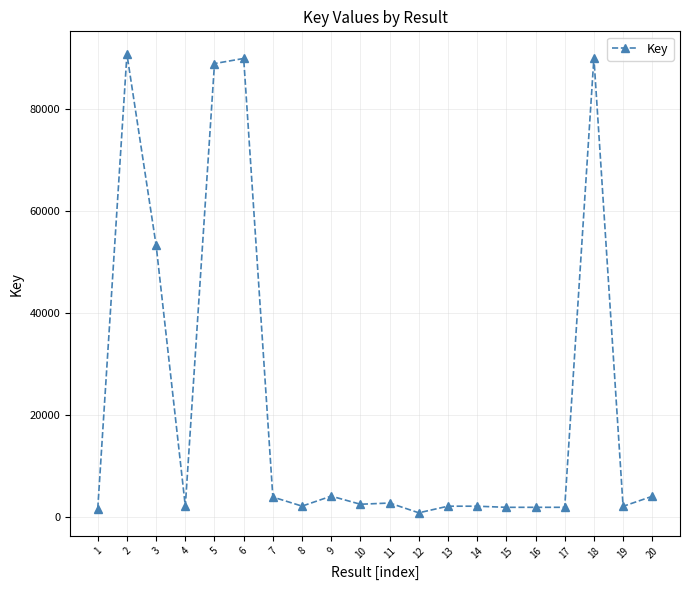

Is it true that the value at 18 is 48113?

False